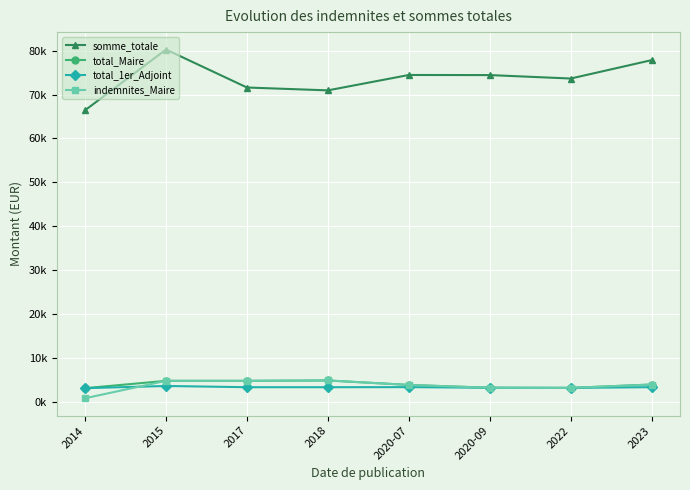

What is the total value across all series at 2018?

84111.3